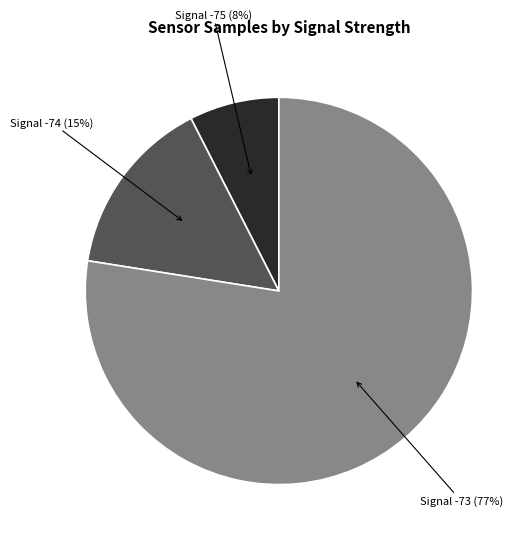

Does any single category account for the majority?

Yes